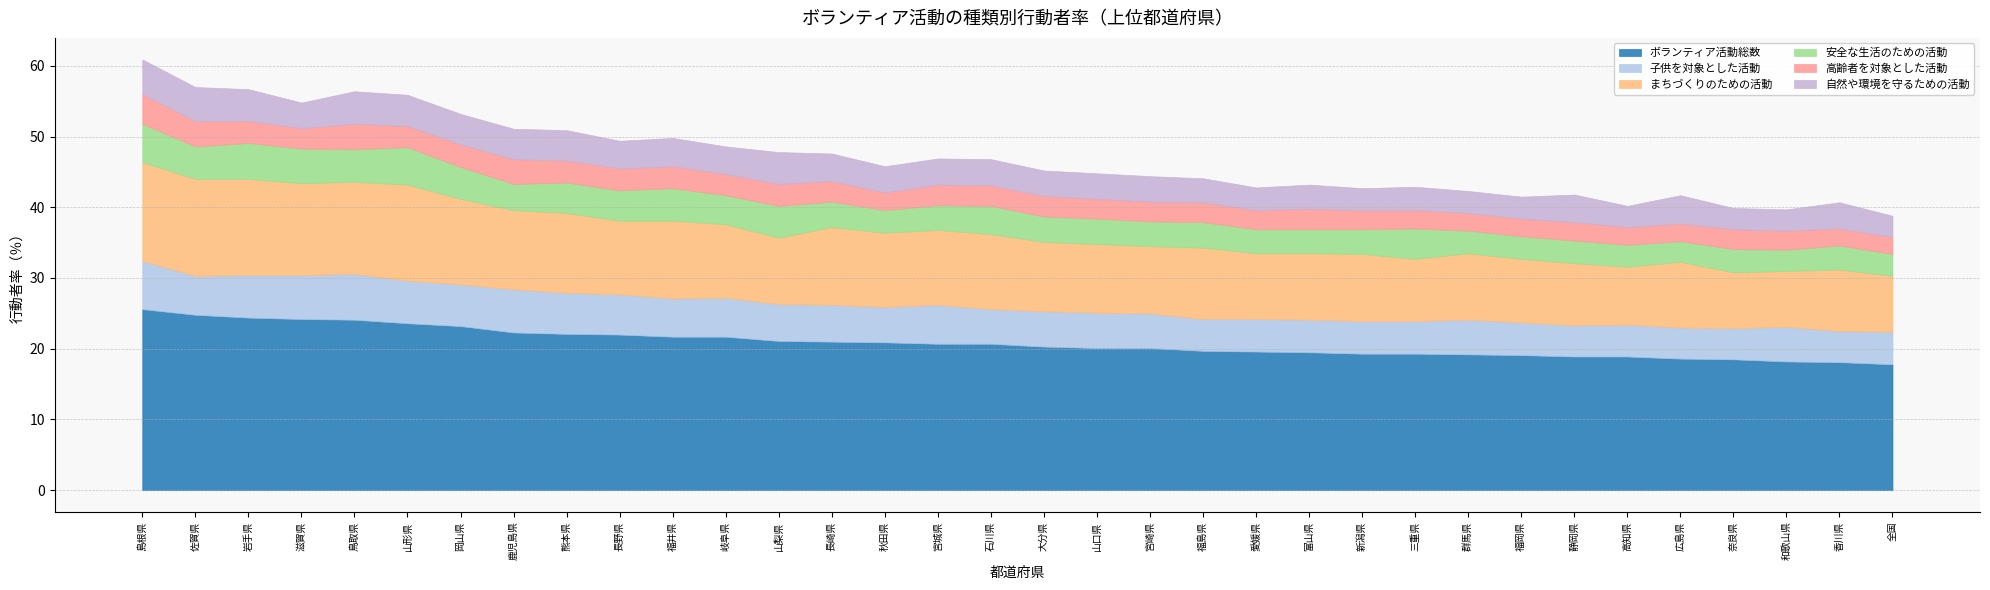

Which series has the largest total across all categories?

ボランティア活動総数